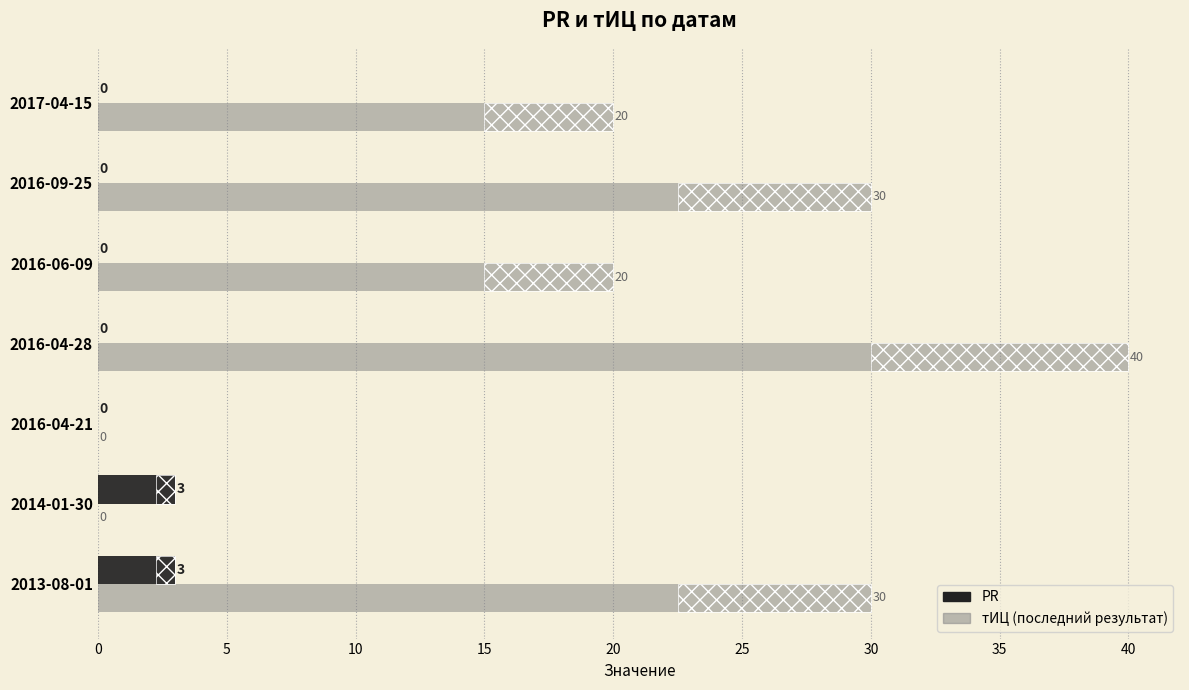

List the series in order of their peak value, lowest first.

PR, тИЦ